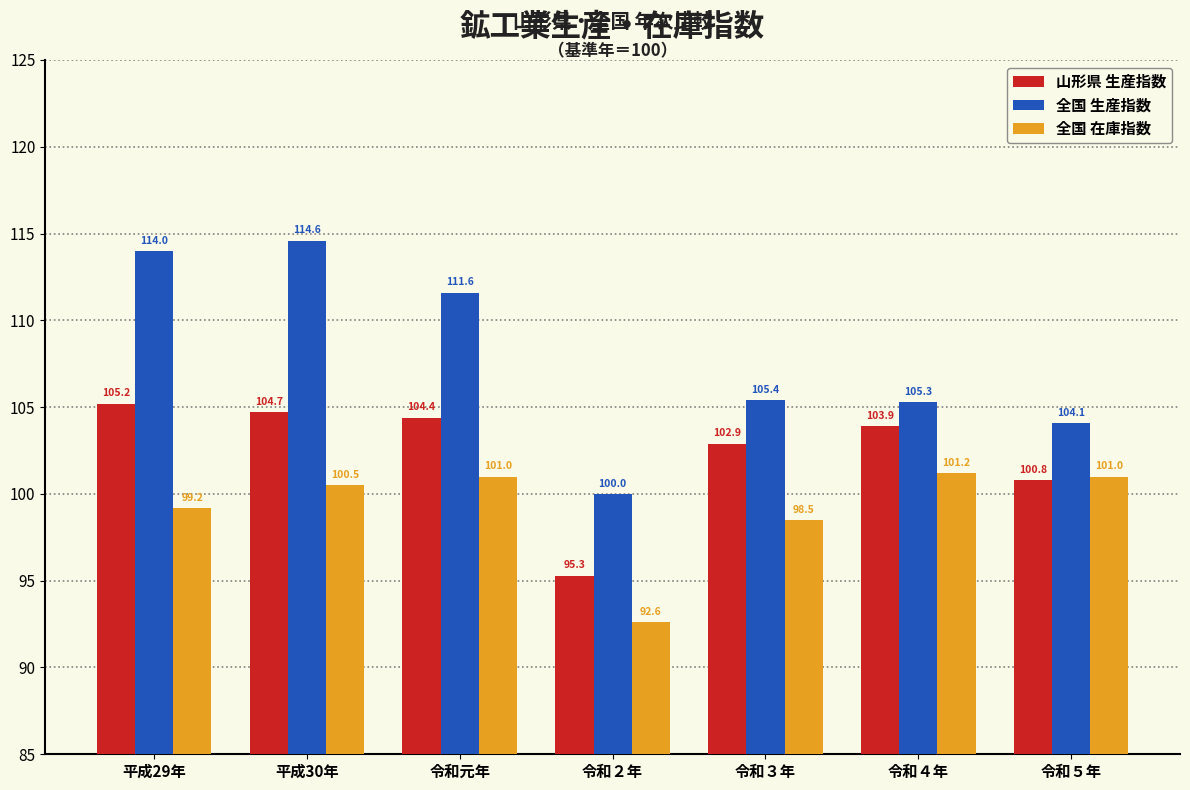

What is the label of the 4th bar from the right?

令和２年